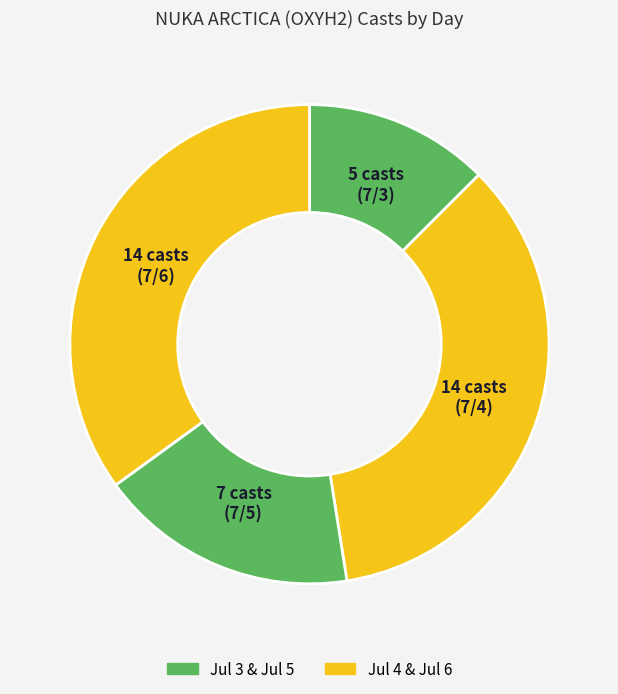

How many segments does this pie chart have?

4